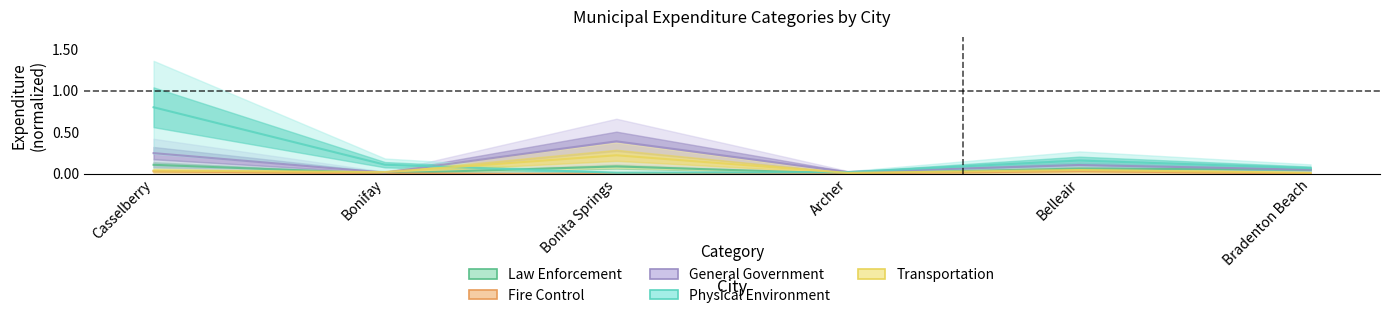

Where is the first local maximum for Law Enforcement?

Bonita Springs